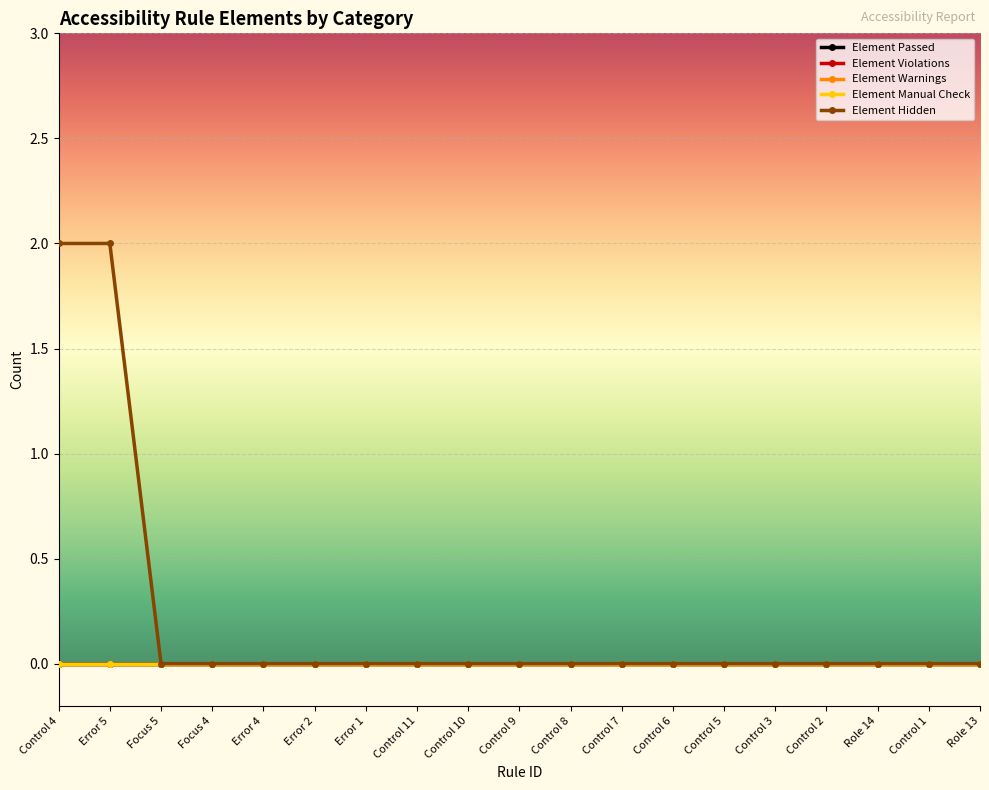

Reading right to left, what are all the values shown in this chart?

Element Passed: 0	0	0	0	0	0	0	0	0	0	0	0	0	0	0	0	0	0	0
Element Violations: 0	0	0	0	0	0	0	0	0	0	0	0	0	0	0	0	0	0	0
Element Warnings: 0	0	0	0	0	0	0	0	0	0	0	0	0	0	0	0	0	0	0
Element Manual Check: 0	0	0	0	0	0	0	0	0	0	0	0	0	0	0	0	0	0	0
Element Hidden: 0	0	0	0	0	0	0	0	0	0	0	0	0	0	0	0	0	2	2